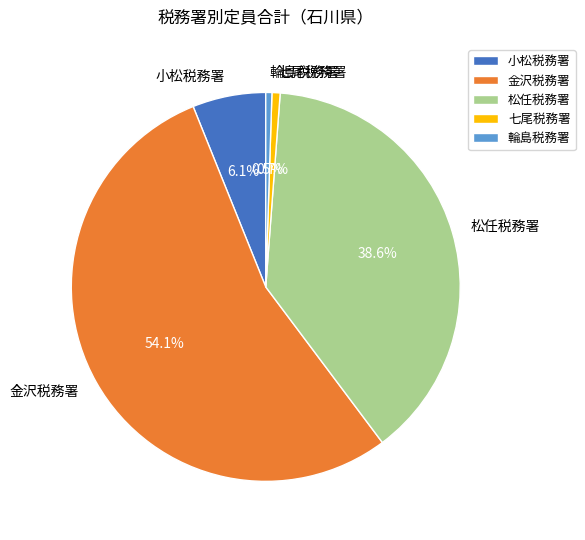

Which slice is the largest?

金沢税務署